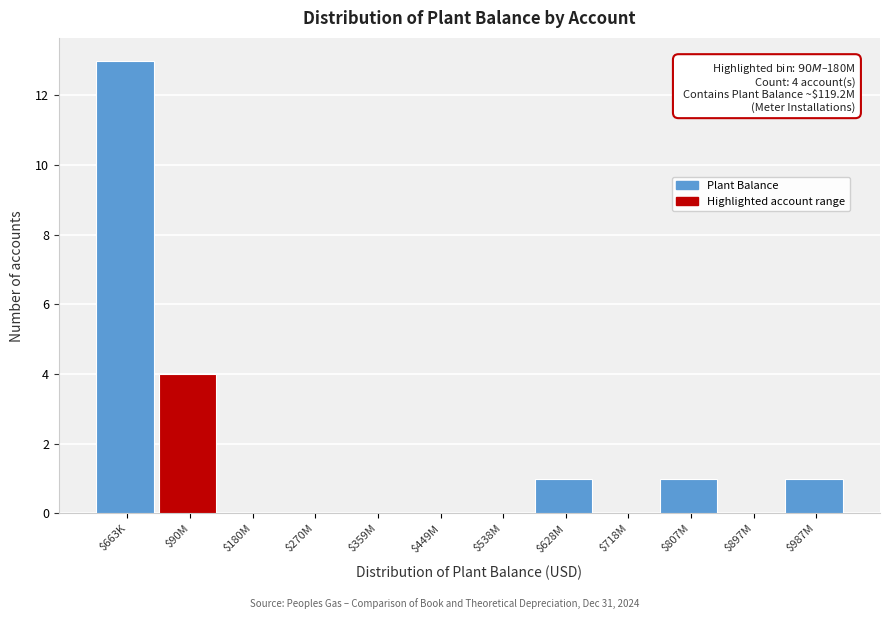

Which label corresponds to the largest value in the chart?

$663K